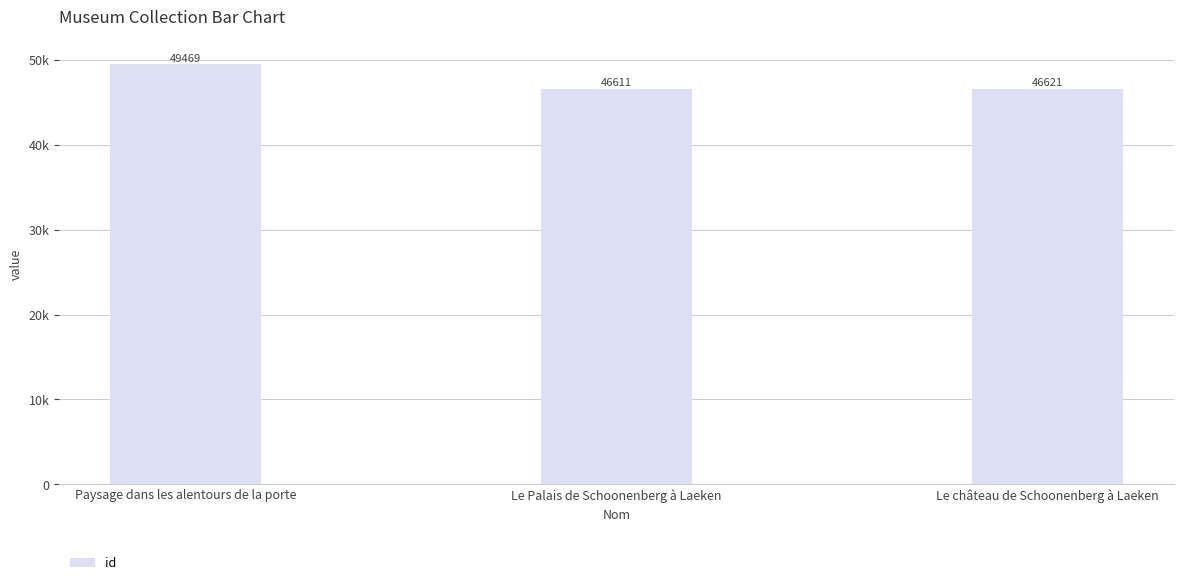

Are the bars grouped side by side (vs. stacked)?

No